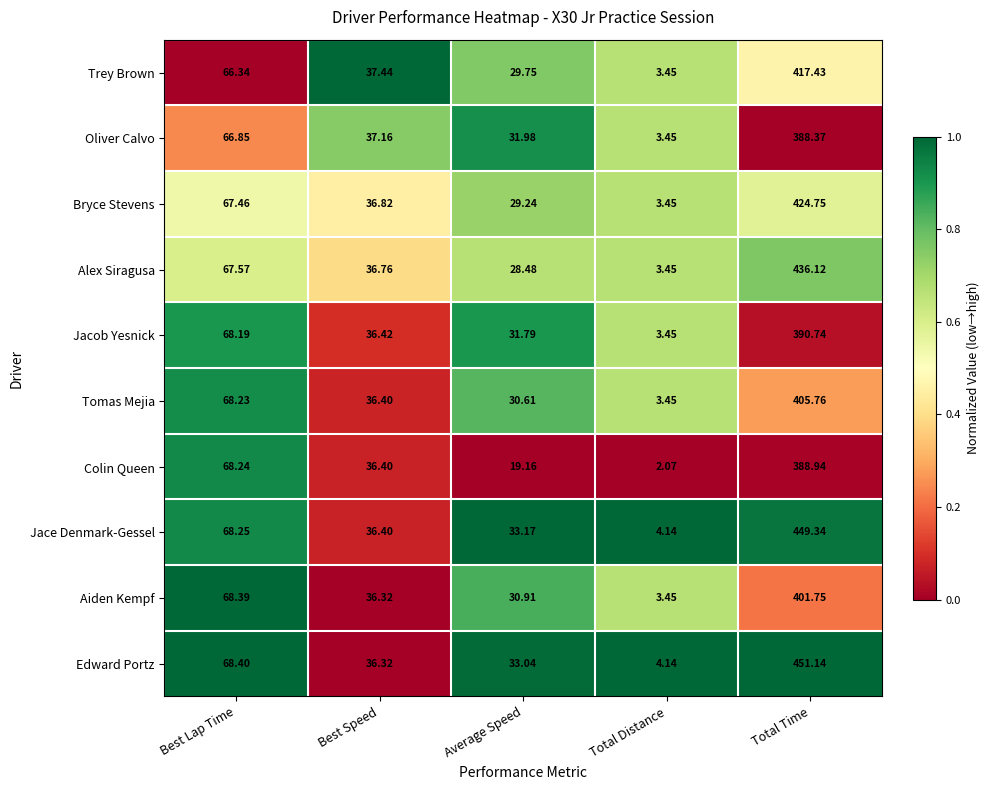

At which label does Oliver Calvo first exceed 37?

Best Lap Time